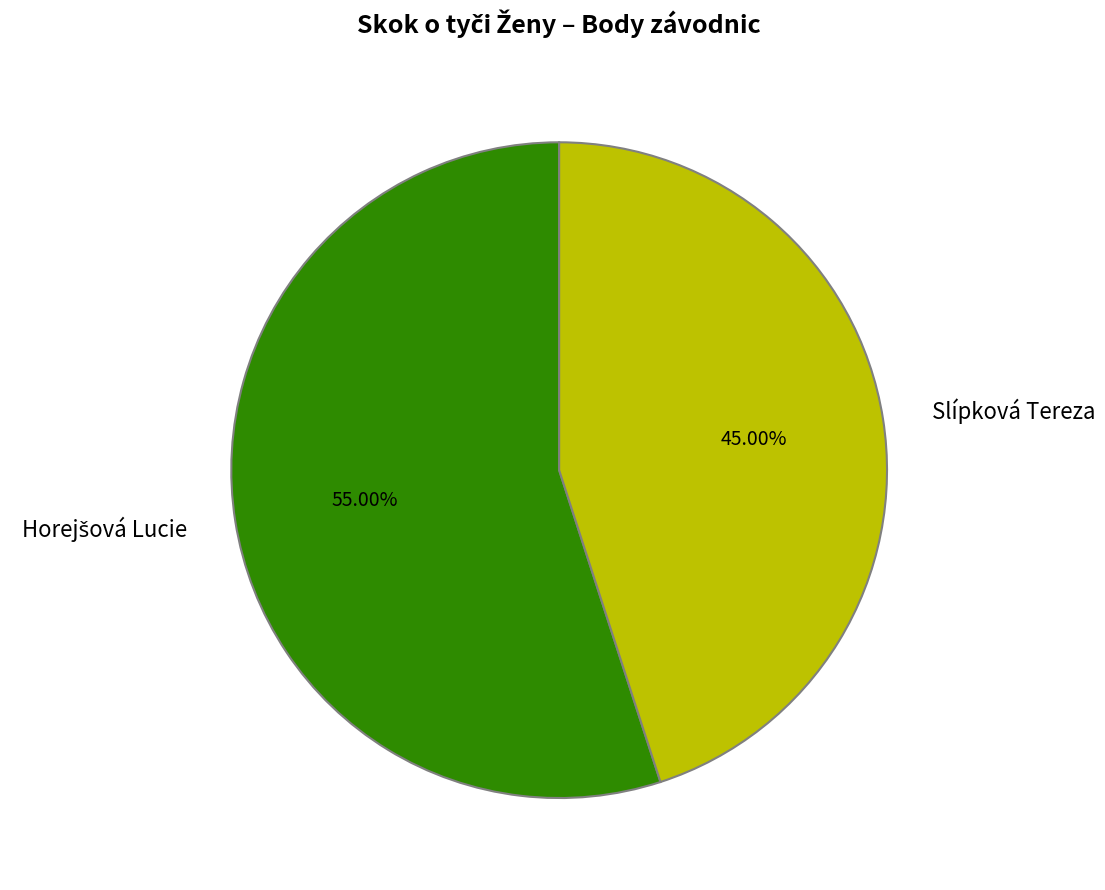

To the nearest percent, what is the average slice percentage?

50%